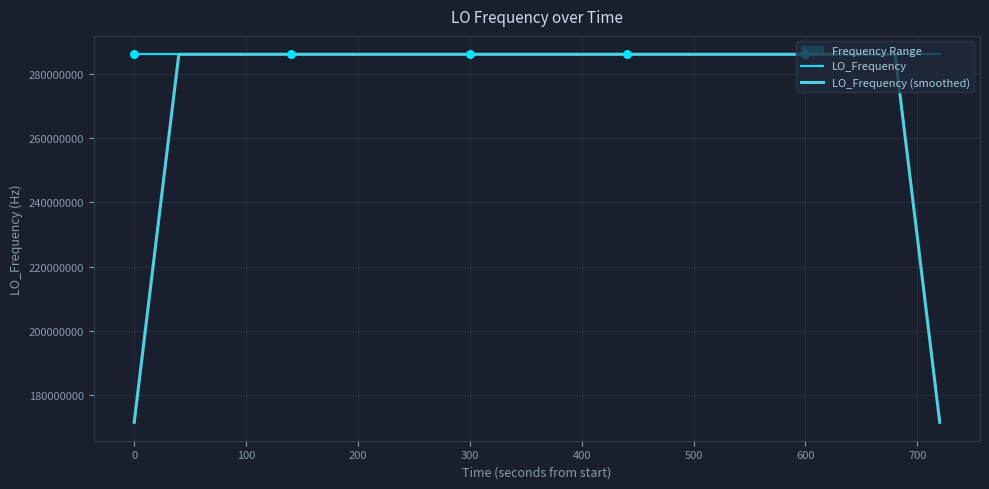

What is the maximum value for LO_Frequency?

286047002.8